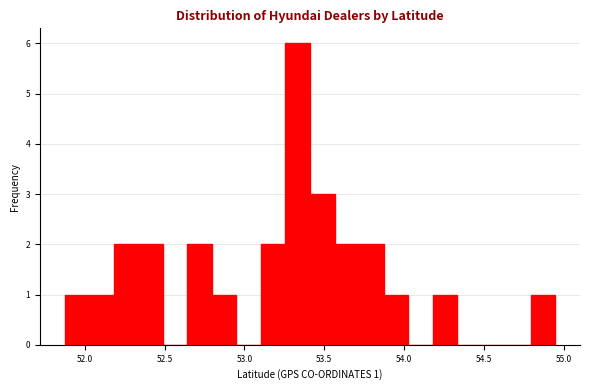

Read against the x-axis, roughly where is the centre of the tallest bar?

53.35